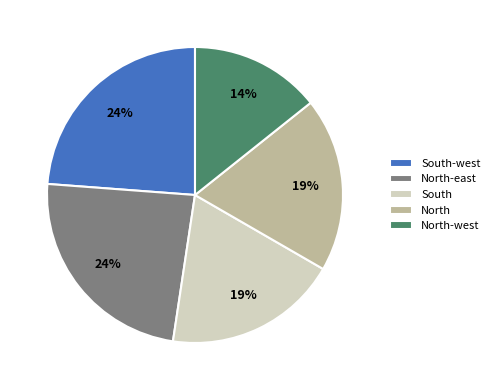

To the nearest percent, what percentage of the pie is South-west?

24%